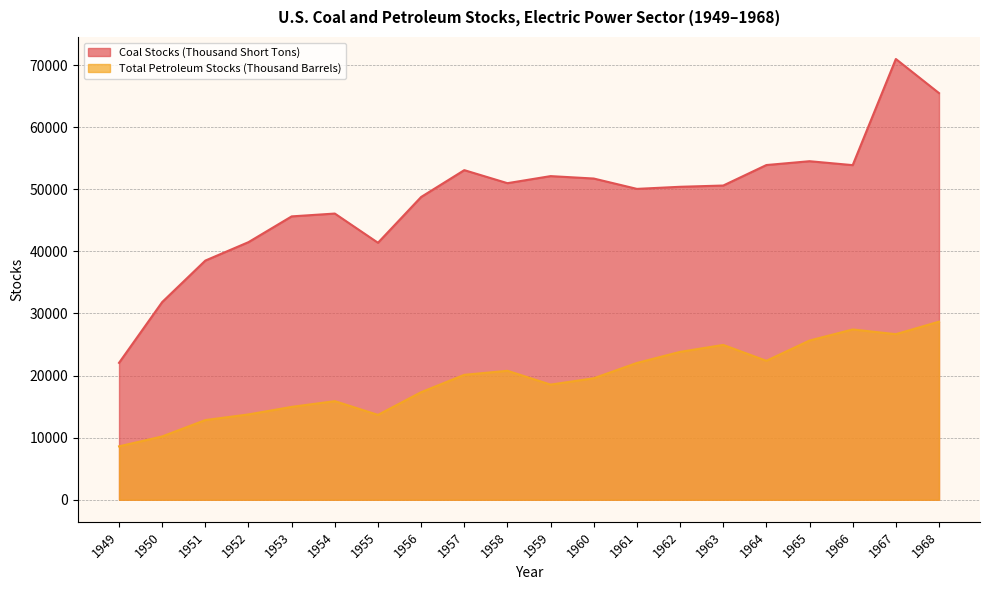

What is the minimum value for Coal Stocks (Thousand Short Tons)?

22053.8